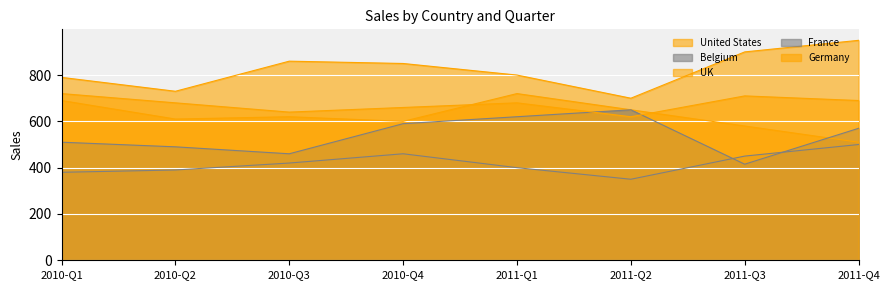

What is the sum of the United States values at 2011-Q1 and 2010-Q4?

1650